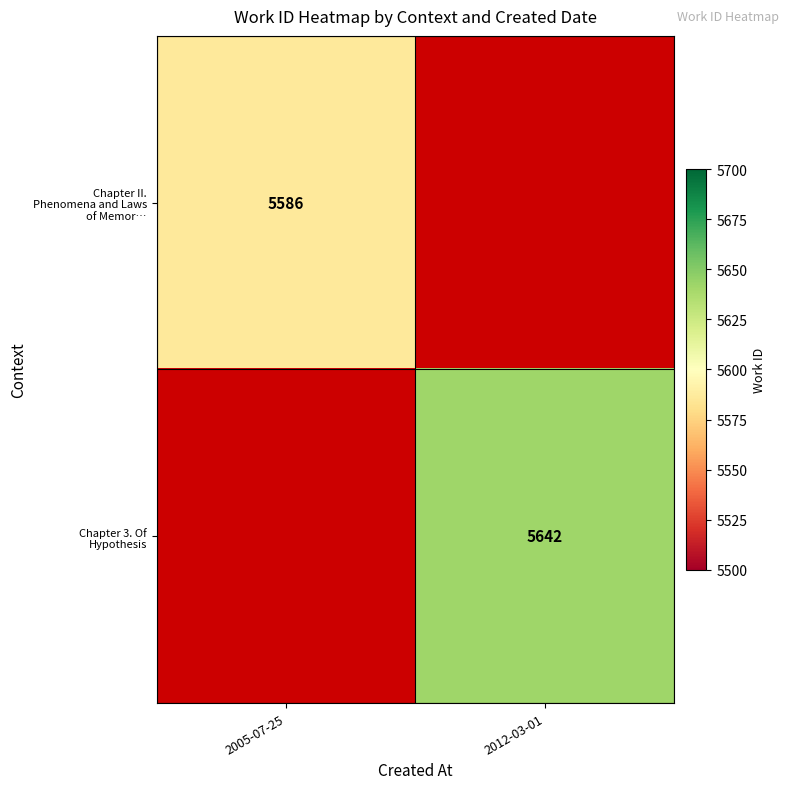

Which category has the highest value across all series?

2012-03-01